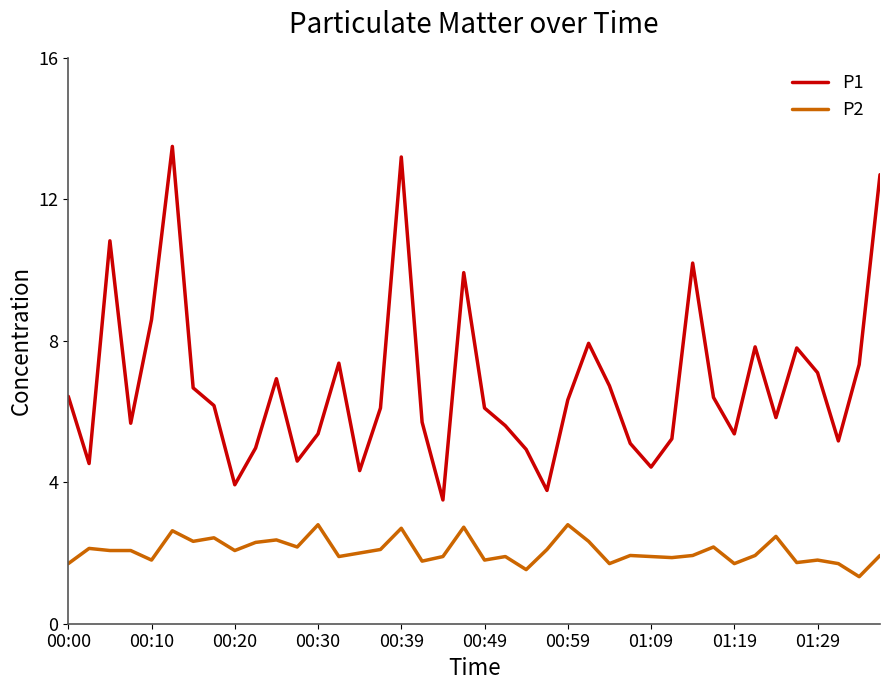

What is the maximum value for P2?

2.8